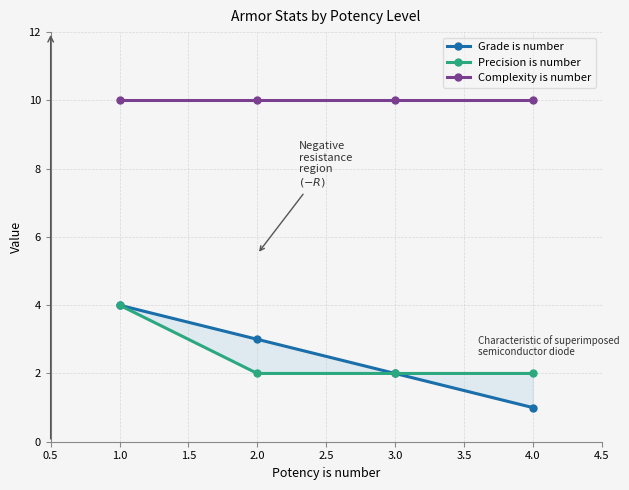

Reading left to right, list all the values displayed in this chart.

Grade is number: 4	3	2	1
Precision is number: 4	2	2	2
Complexity is number: 10	10	10	10